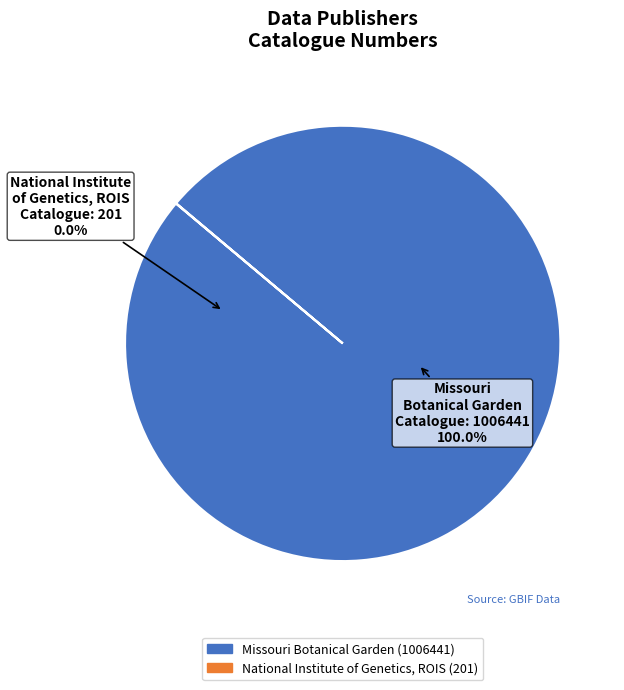

To the nearest percent, what is the combined percentage of Missouri Botanical Garden and National Institute of Genetics, ROIS?

100%